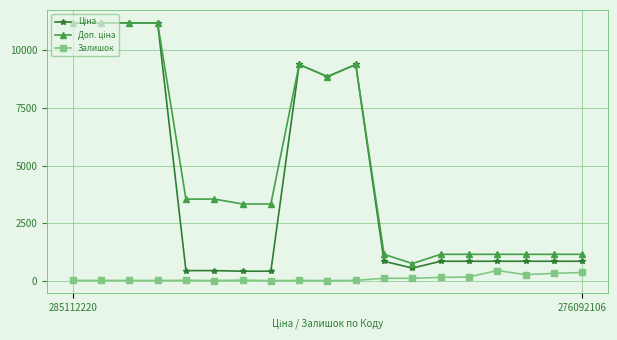

What is the greatest value displayed?

11188.2